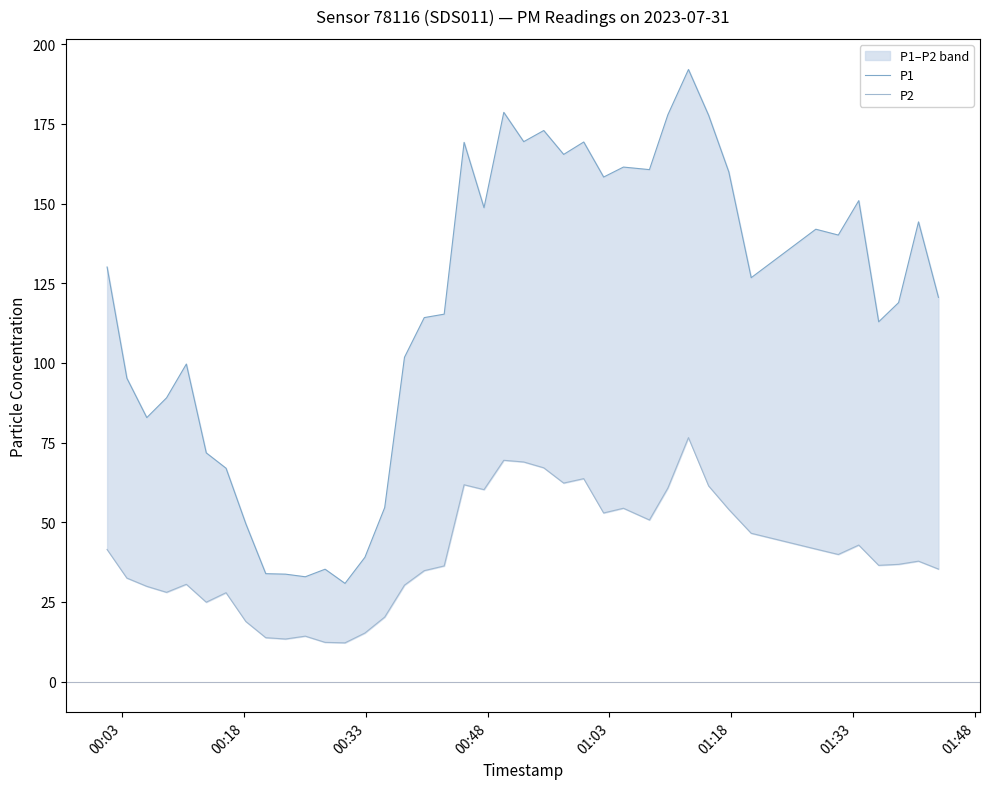

The P1 series shows 7.0 at 8. True or false?

False